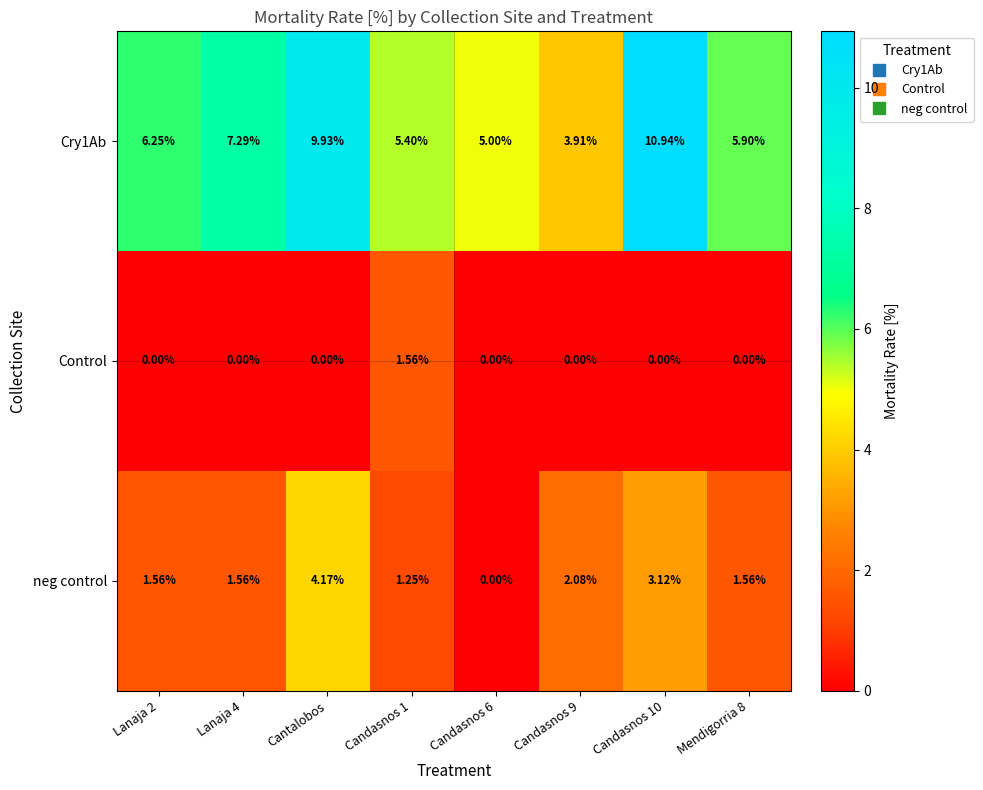

What is the spread (max minus min) of values at Cantalobos?

9.9